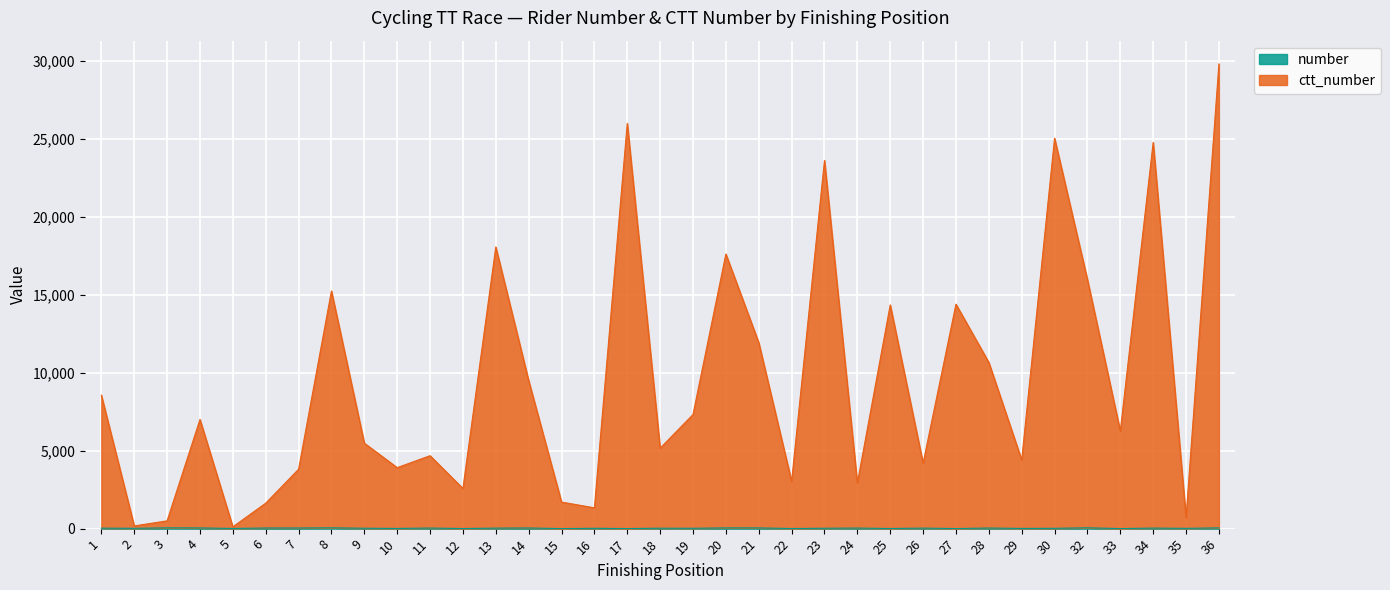

Reading right to left, transcribe all the data shown in this chart.

number: 49	17	34	2	53	19	12	38	4	33	7	36	24	6	46	47	22	26	3	21	1	42	32	5	37	11	25	51	41	40	10	45	50	20	30
ctt_number: 29831	702	24795	6259	15987	25058	4408	10669	14406	4202	14360	2920	23633	3031	11942	17627	7326	5164	26012	1336	1704	9506	18079	2576	4682	3915	5487	15254	3812	1634	116	7008	499	174	8566